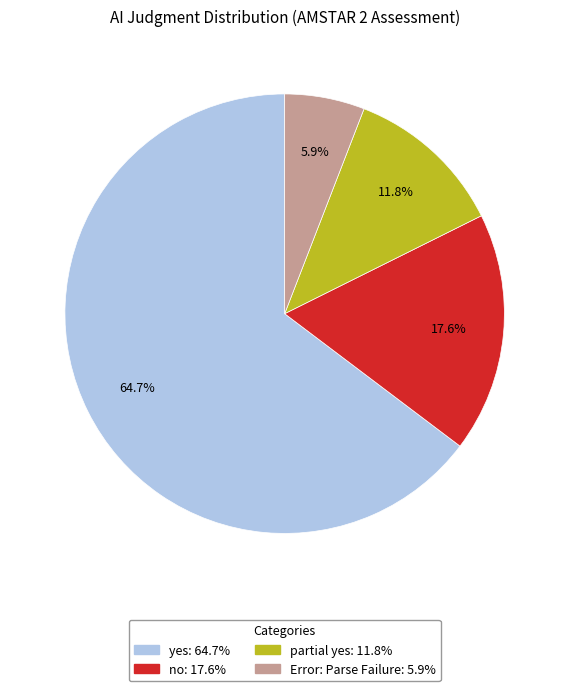

Count the number of slices in the pie.

4